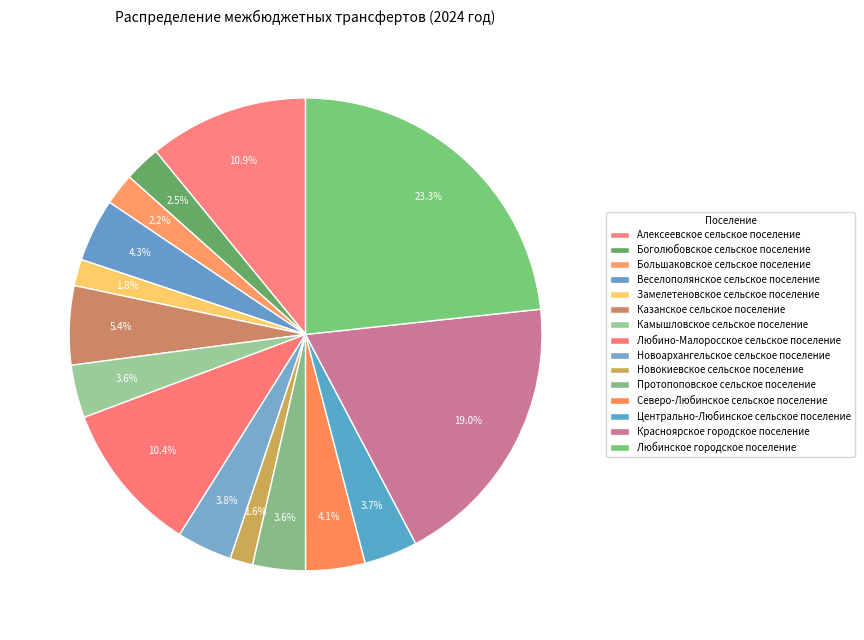

Do Любино-Малоросское сельское поселение and Боголюбовское сельское поселение together represent more than half of the pie?

No